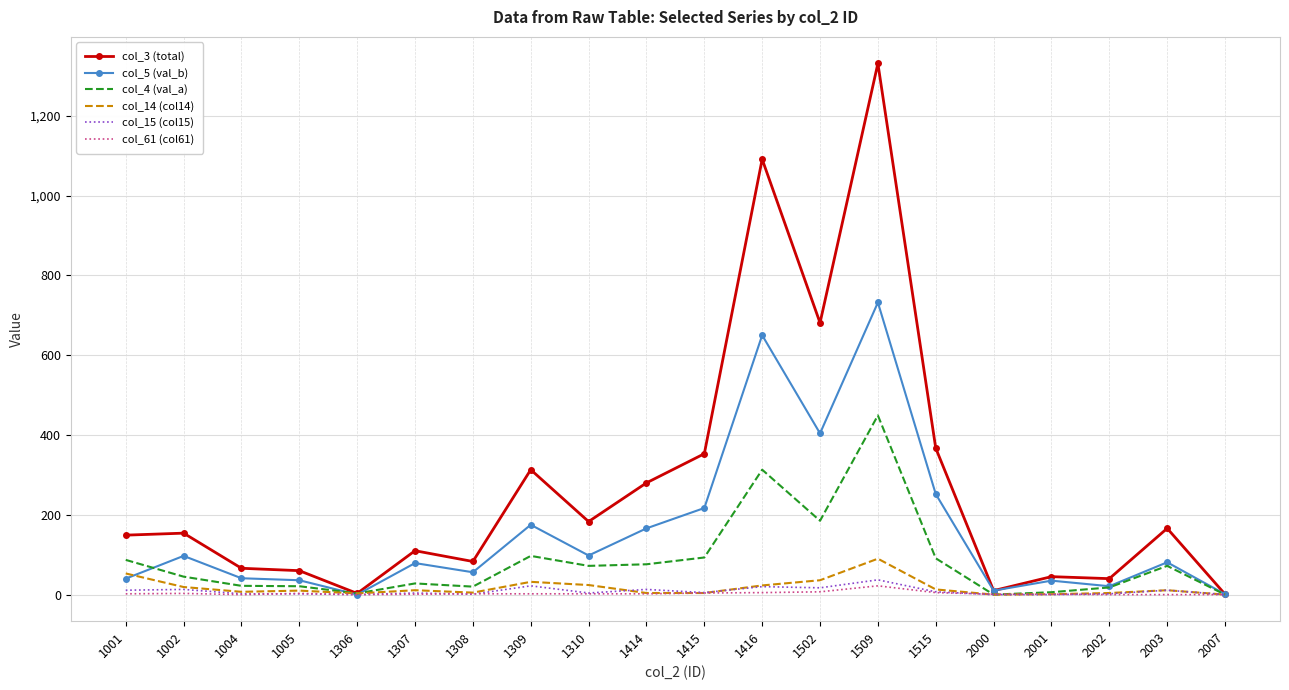

Which series has the largest range (max minus min)?

col_3 (total)